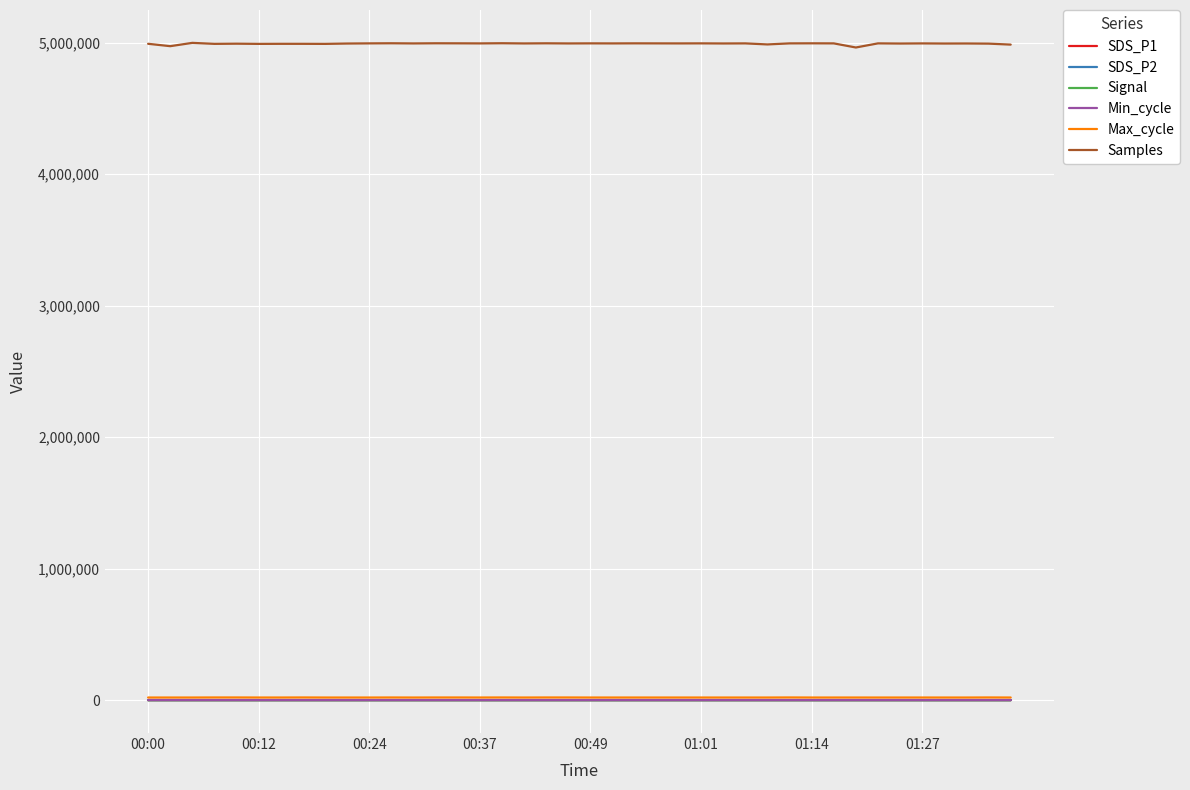

What is the greatest value displayed?

4999421.0